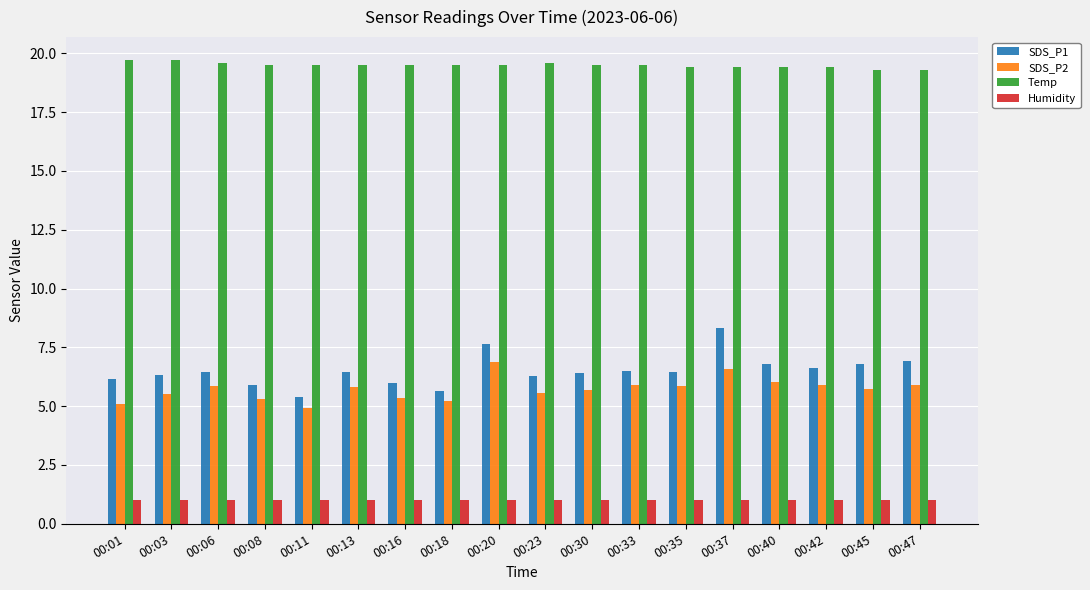

Count the number of data series in this chart.

4